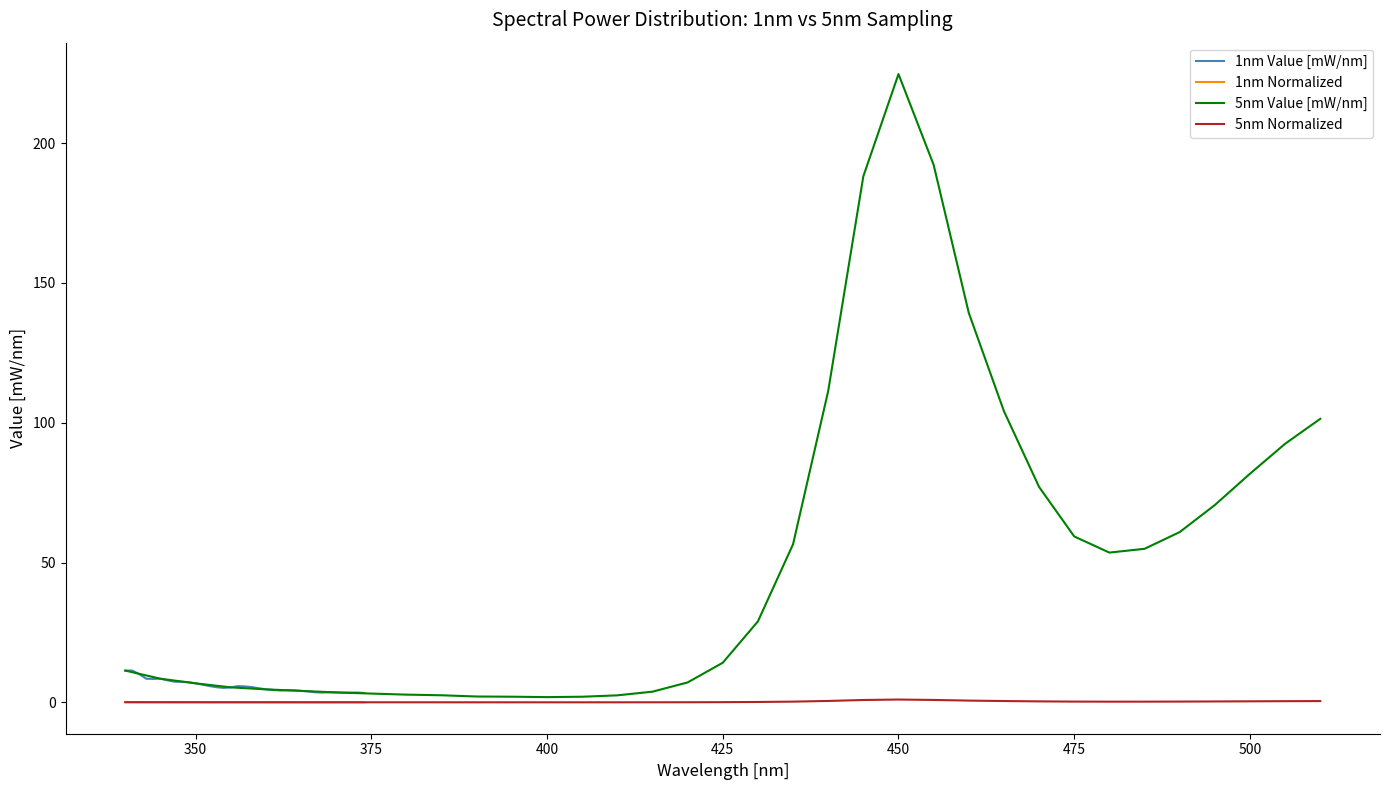

Does the chart display data point markers on the line(s)?

No